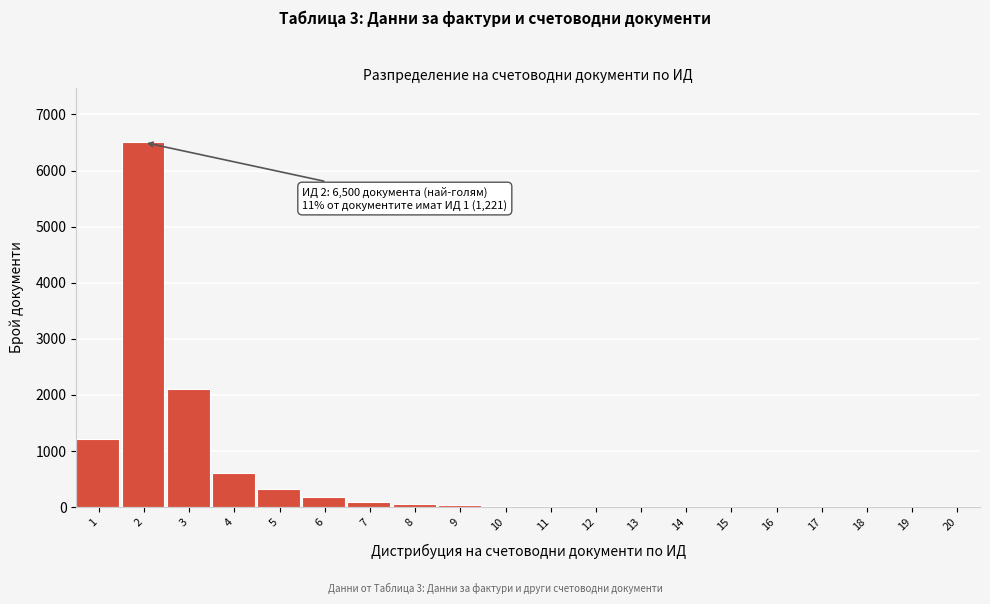

What is the greatest value displayed?

6500